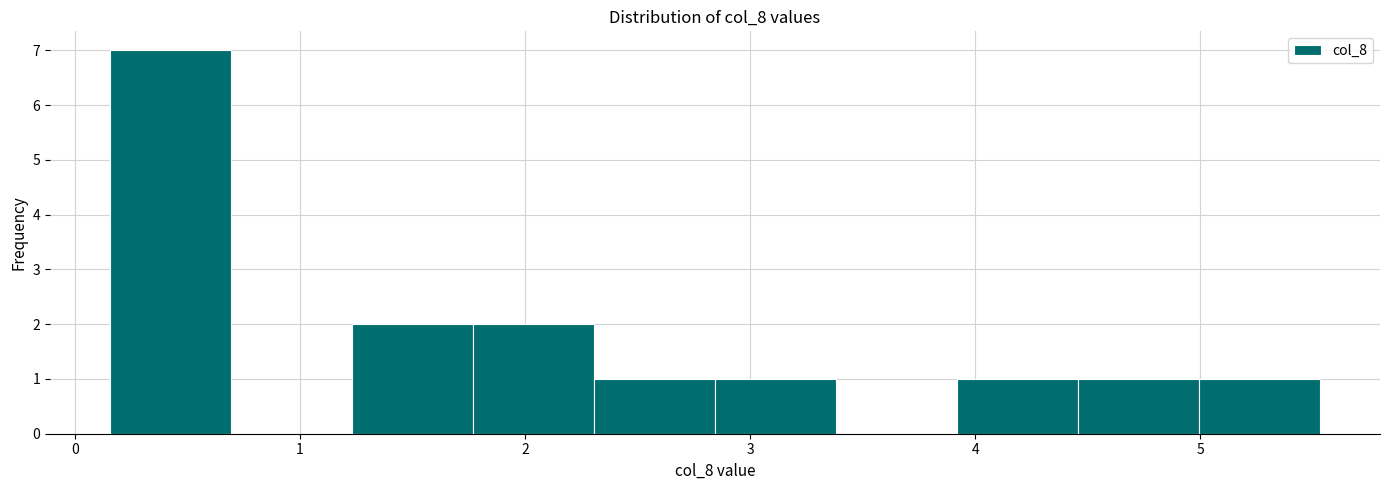

Reading left to right, transcribe this chart: for each bar, give the range it covers on the x-axis and its height. Neither the bar edges nor the heights are printed on the chart, so give them approximately, as read against the axes.

0.2 to 0.7: 7
0.7 to 1.2: 0
1.2 to 1.8: 2
1.8 to 2.3: 2
2.3 to 2.8: 1
2.8 to 3.4: 1
3.4 to 3.9: 0
3.9 to 4.5: 1
4.5 to 5.0: 1
5.0 to 5.5: 1